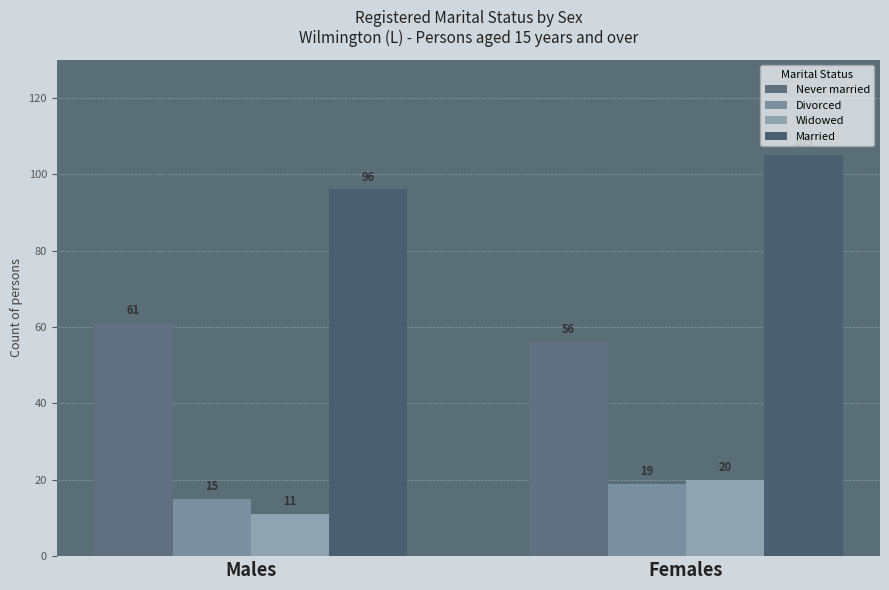

List the series in order of their peak value, highest first.

Married, Never married, Widowed, Divorced